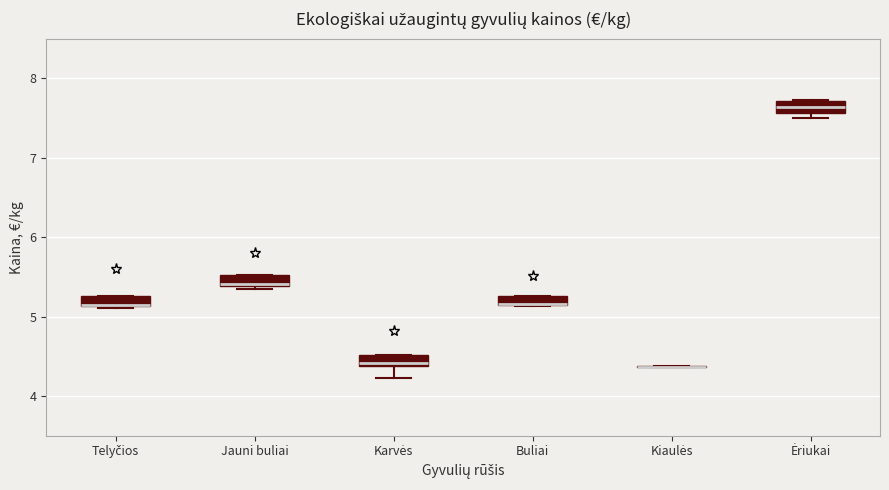

Where is the lower edge of the box for Buliai on the y-axis? The values are not printed on the chart, so give them approximately, as read against the axis.

5.2